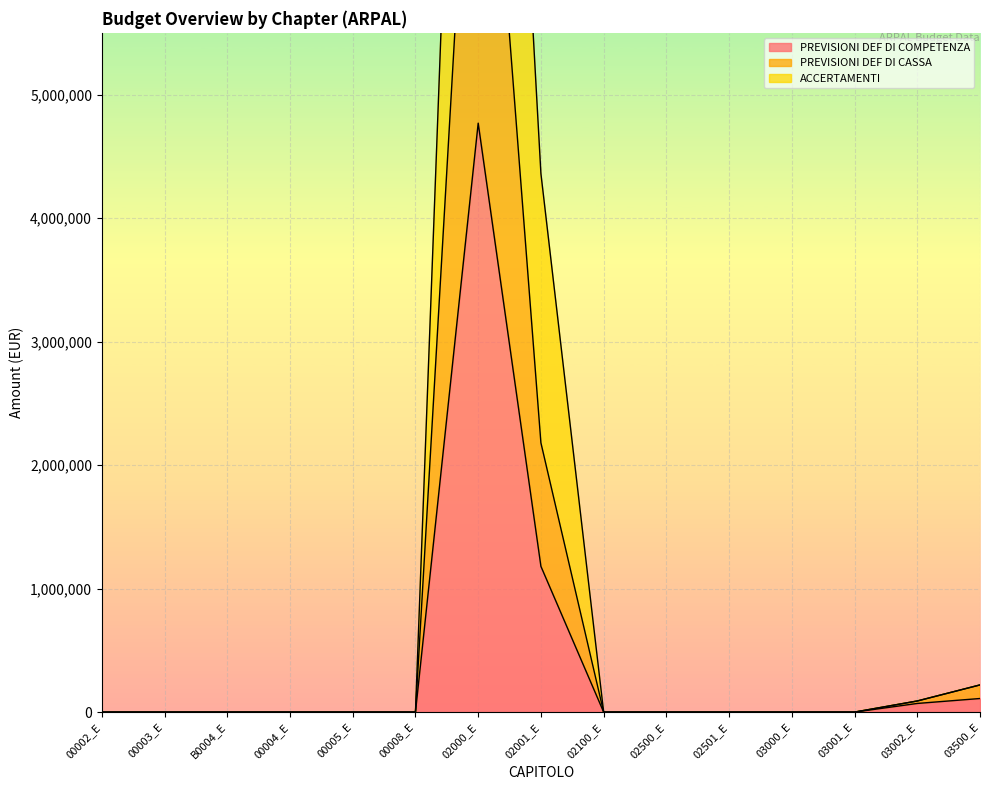

How many interior local peaks does the PREVISIONI DEF DI CASSA series have?

1